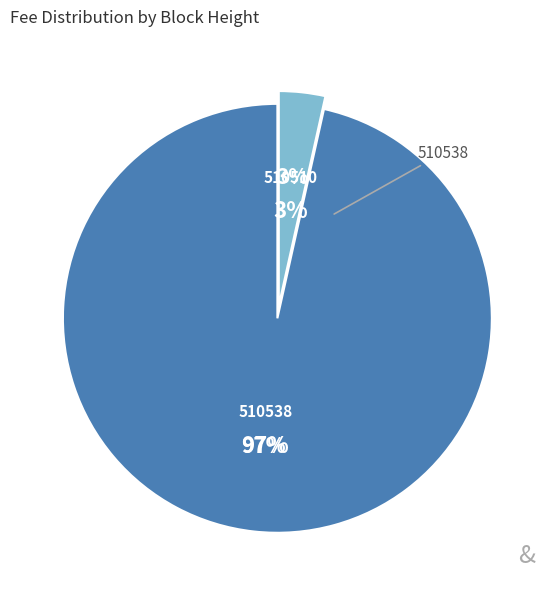

Combined, what portion of the pie is 510510 and 510538?

100.0%